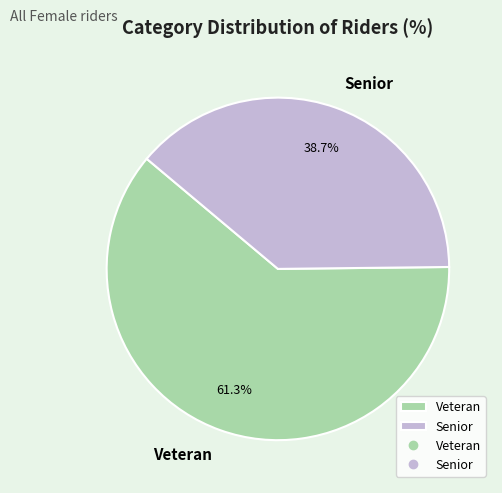

What is the largest slice in the pie chart?

Veteran